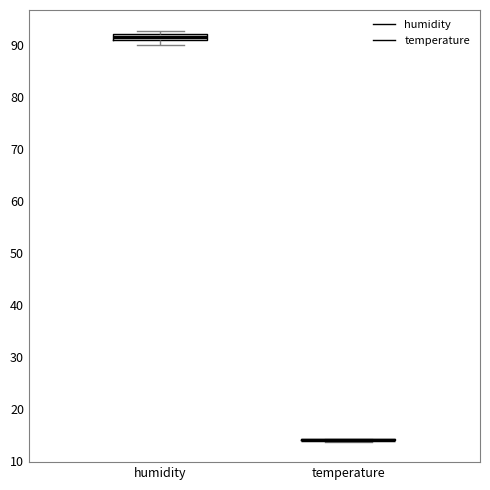

Where is the upper edge of the box for humidity on the y-axis? The values are not printed on the chart, so give them approximately, as read against the axis.

92